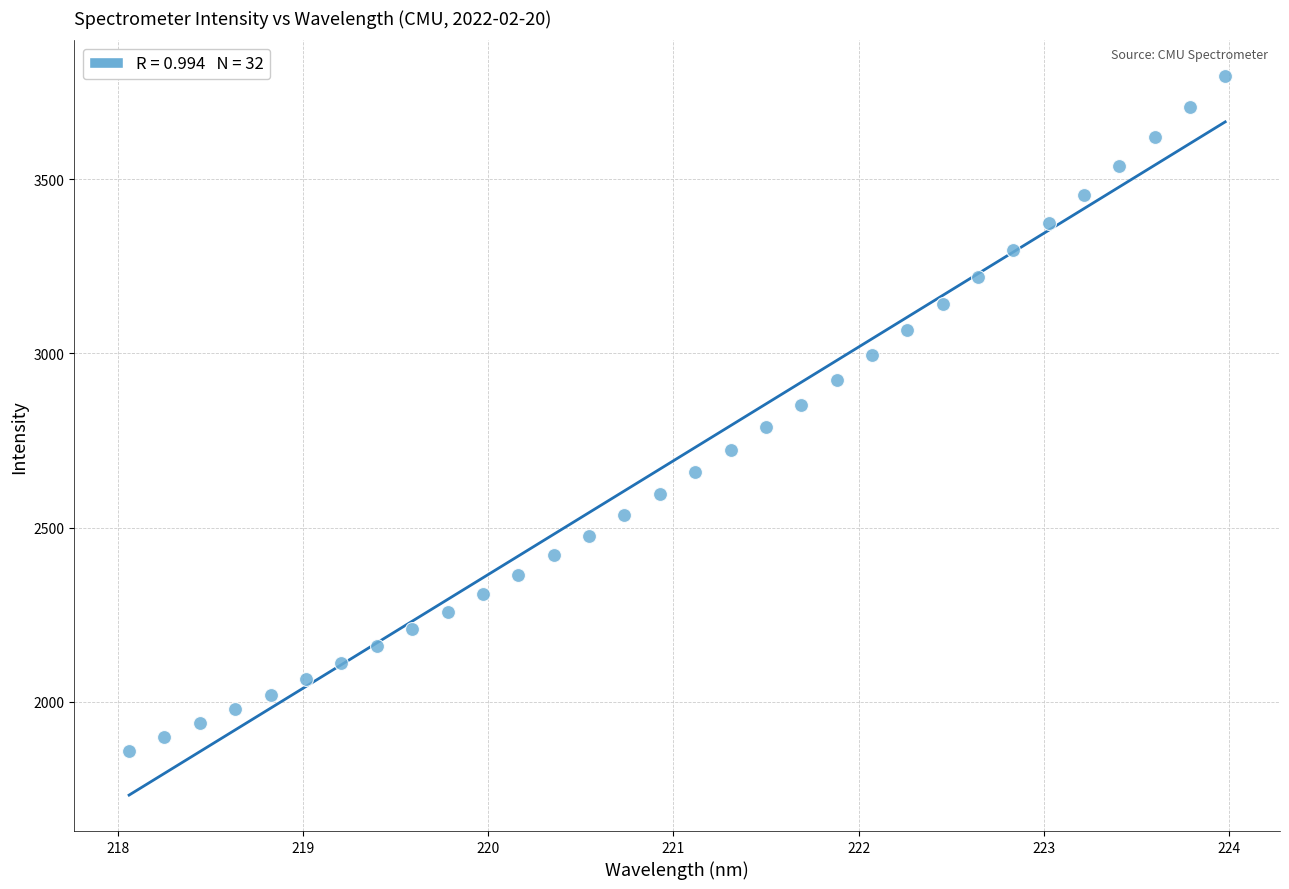

What is the range of X values (max minus min)?

5.9